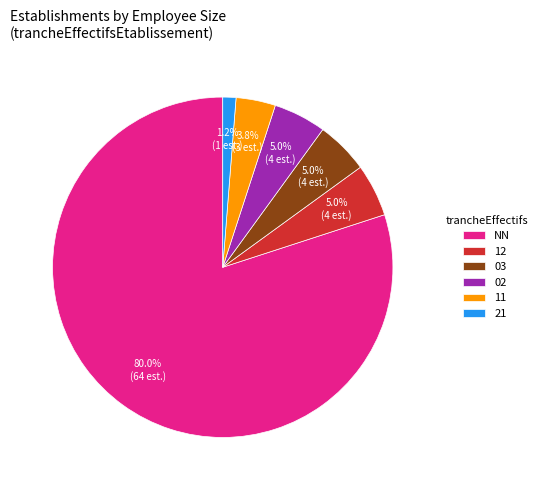

What percentage is the 02 slice, to the nearest percent?

5%